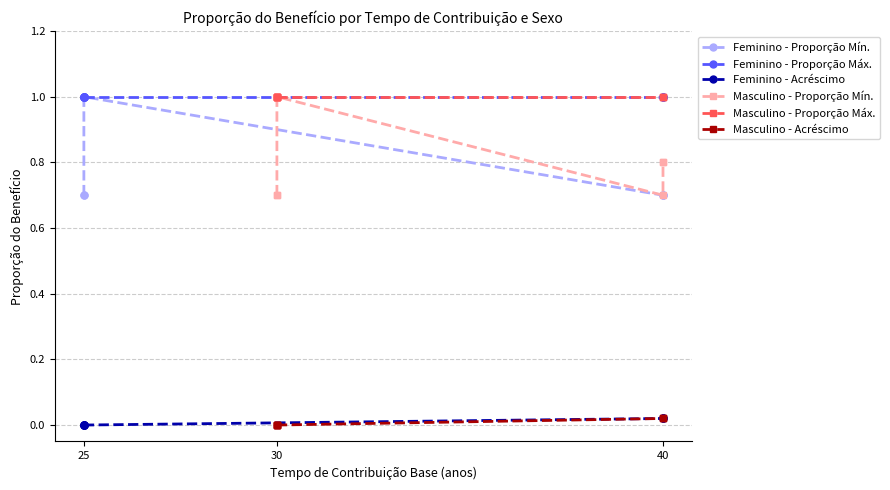

What is the value of the Feminino - Proporção Mín. point at the 2nd from the left?

0.7